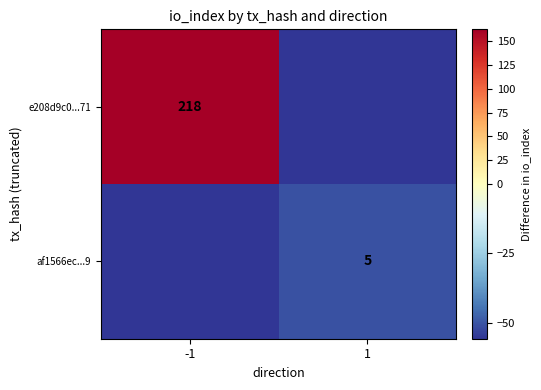

Which series has the widest spread of values?

e208d9c0...71